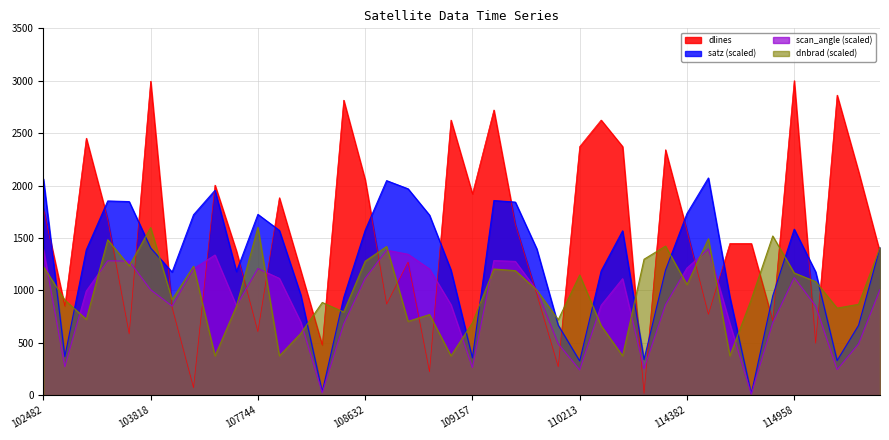

True or false: scan_angle and satz cross at least once.

False